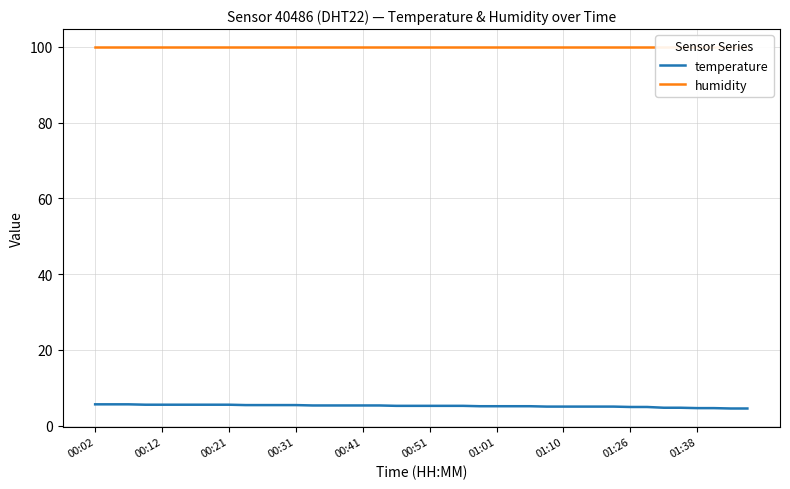

Rank the series by their maximum value, from lowest to highest.

temperature, humidity